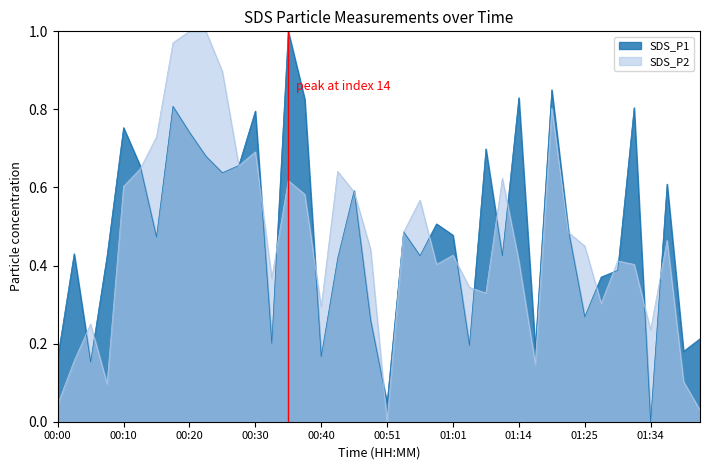

What position from the left is 00:20?

9